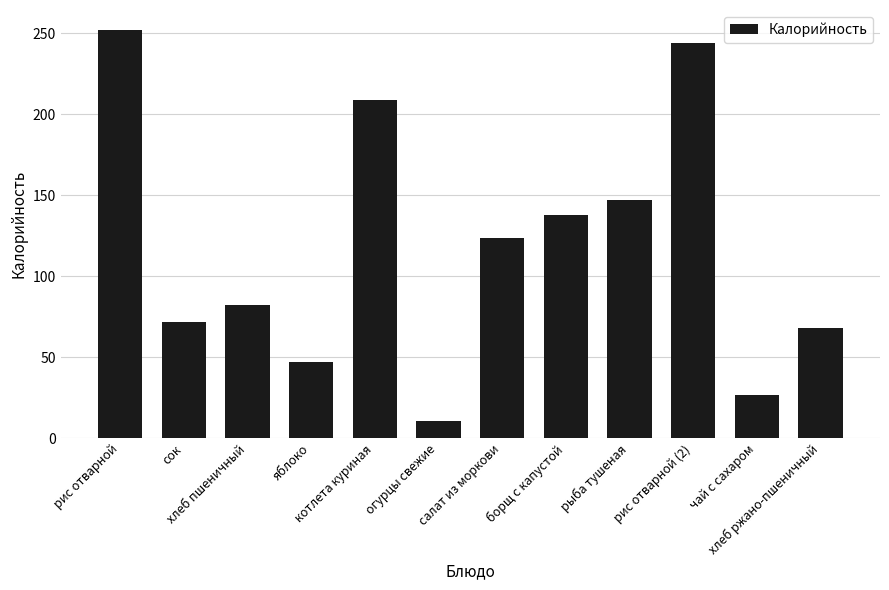

Are the bars grouped side by side (vs. stacked)?

No